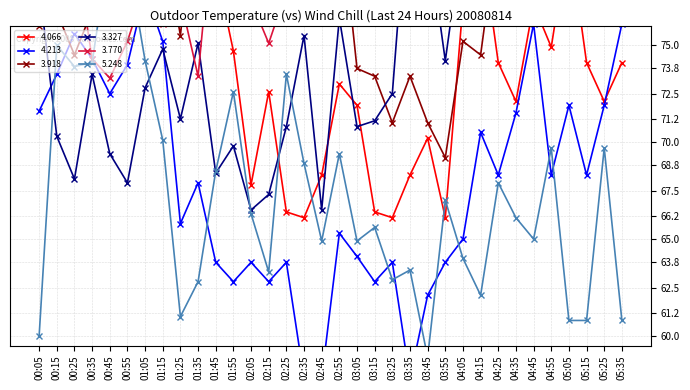

Which series has the largest total across all categories?

3.770